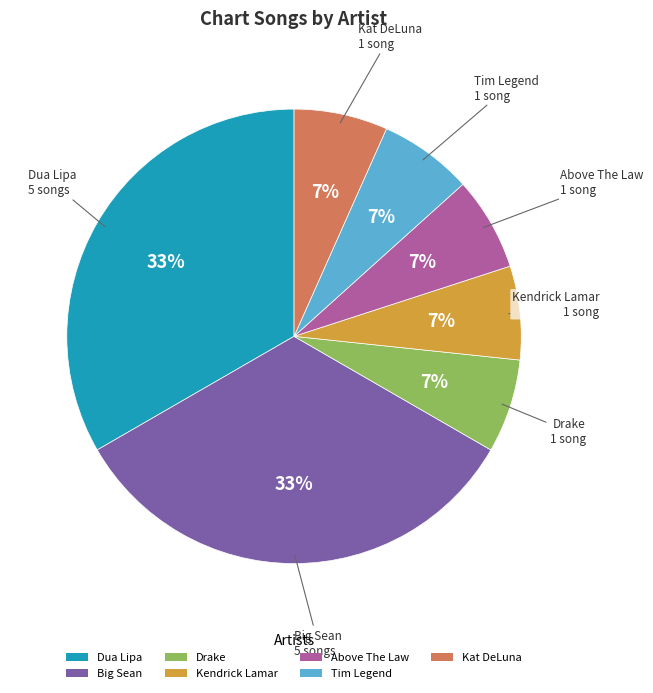

To the nearest percent, what portion does Kat DeLuna represent?

7%